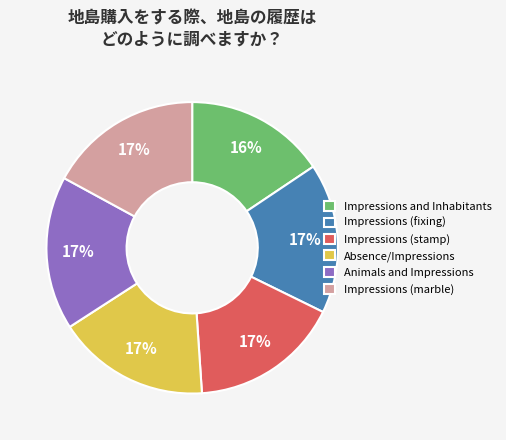

Is it true that Animals and Impressions is 17% of the pie?

True